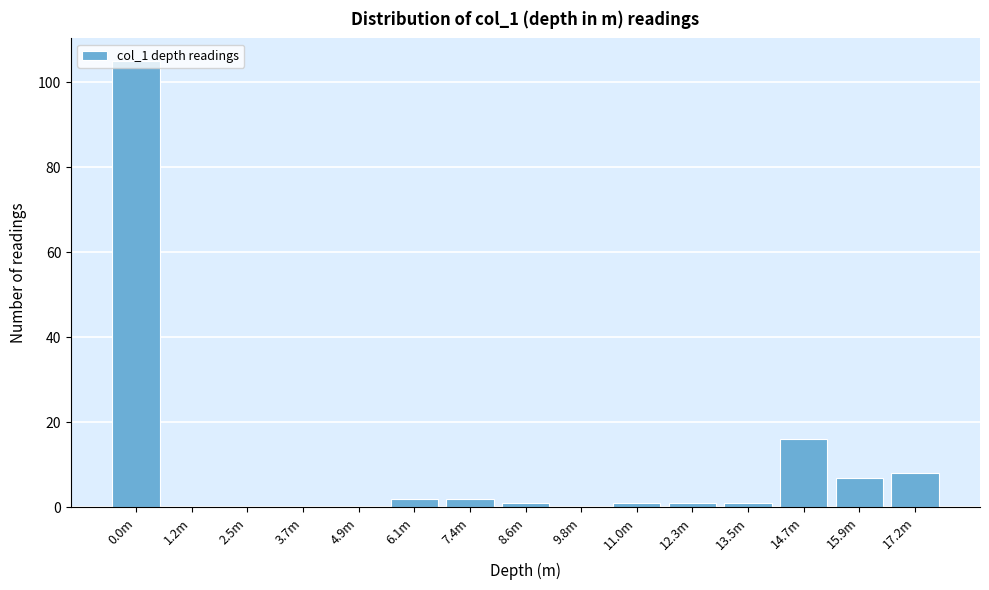

What is the greatest value displayed?

105